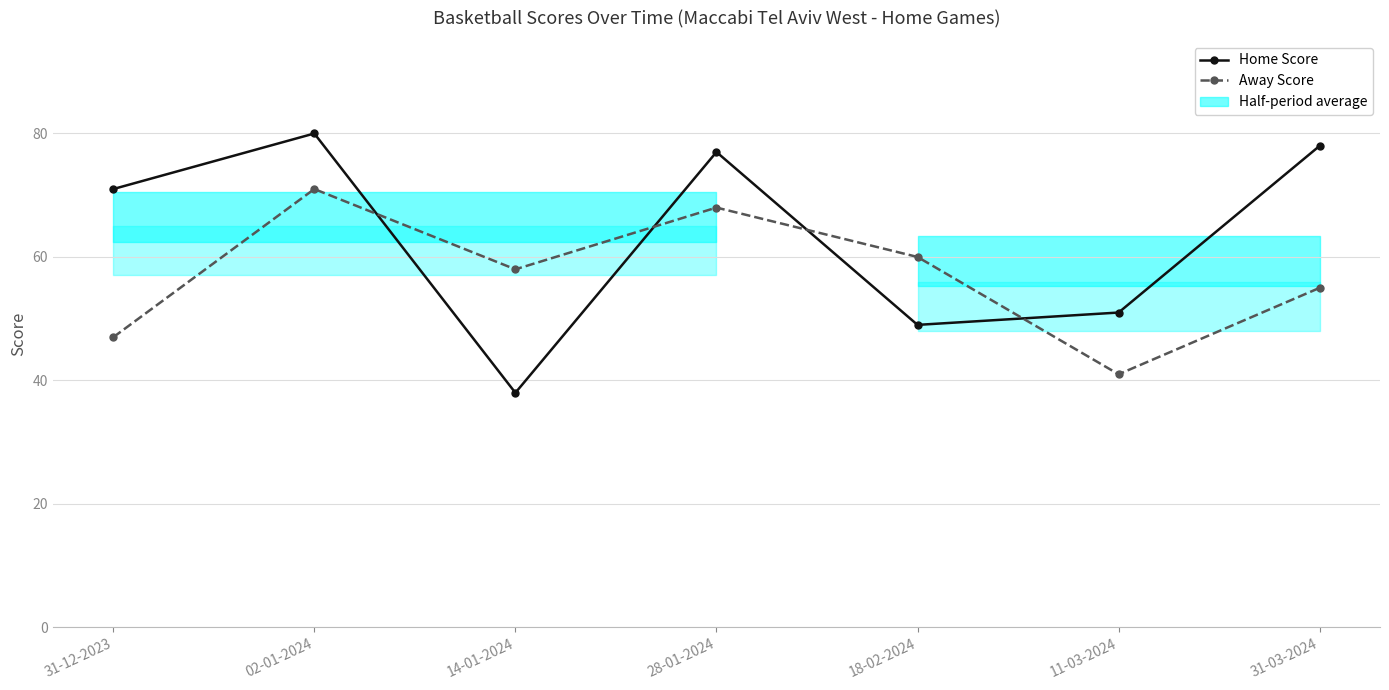

True or false: Away Score and Home Score cross at least once.

True